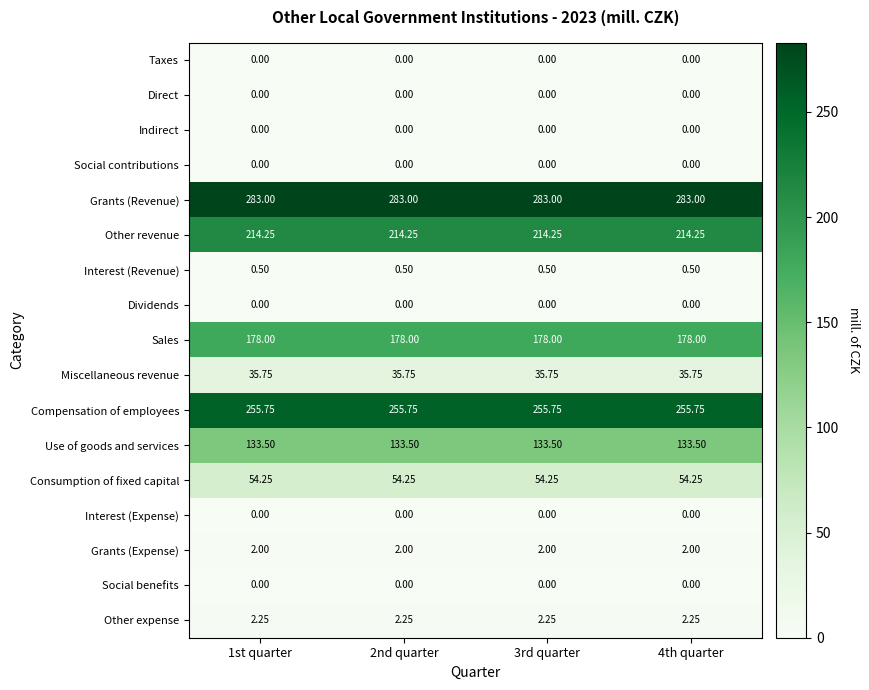

Is the value of Use of goods and services at 3rd quarter greater than the value of Interest (Expense) at 2nd quarter?

Yes